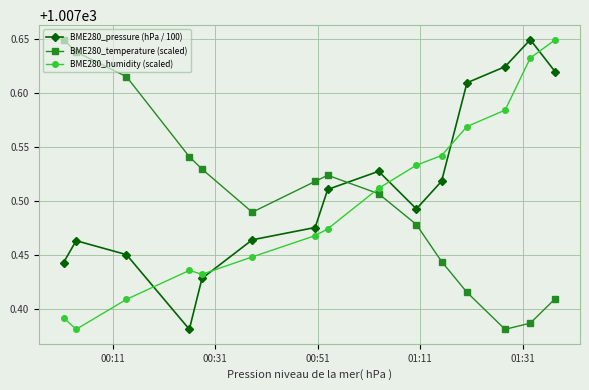

Count the BME280_humidity (scaled) values in the range 1007 to 1008.

15